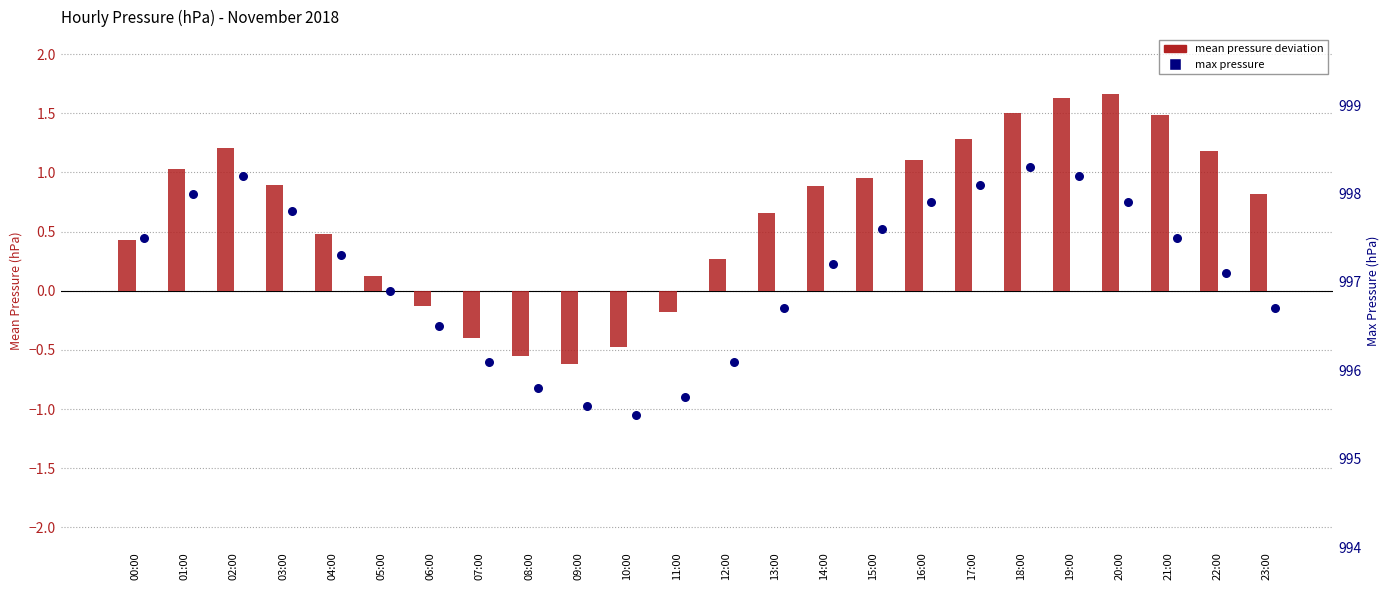

Which series has the widest spread of Y values?

max pressure